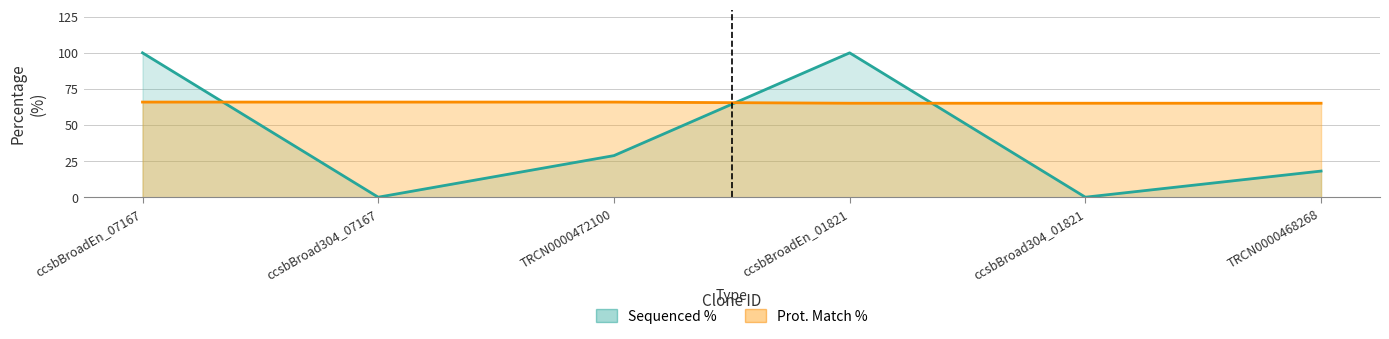

Which series has the widest spread of values?

Sequenced %